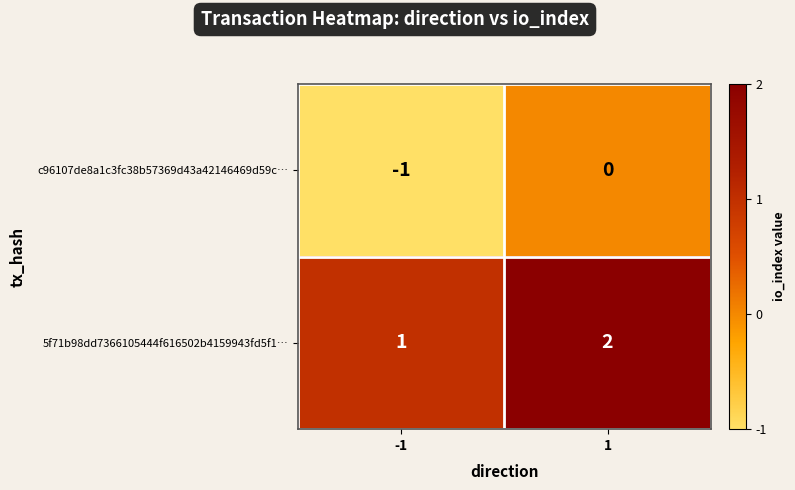

How many data points does each series have?

2